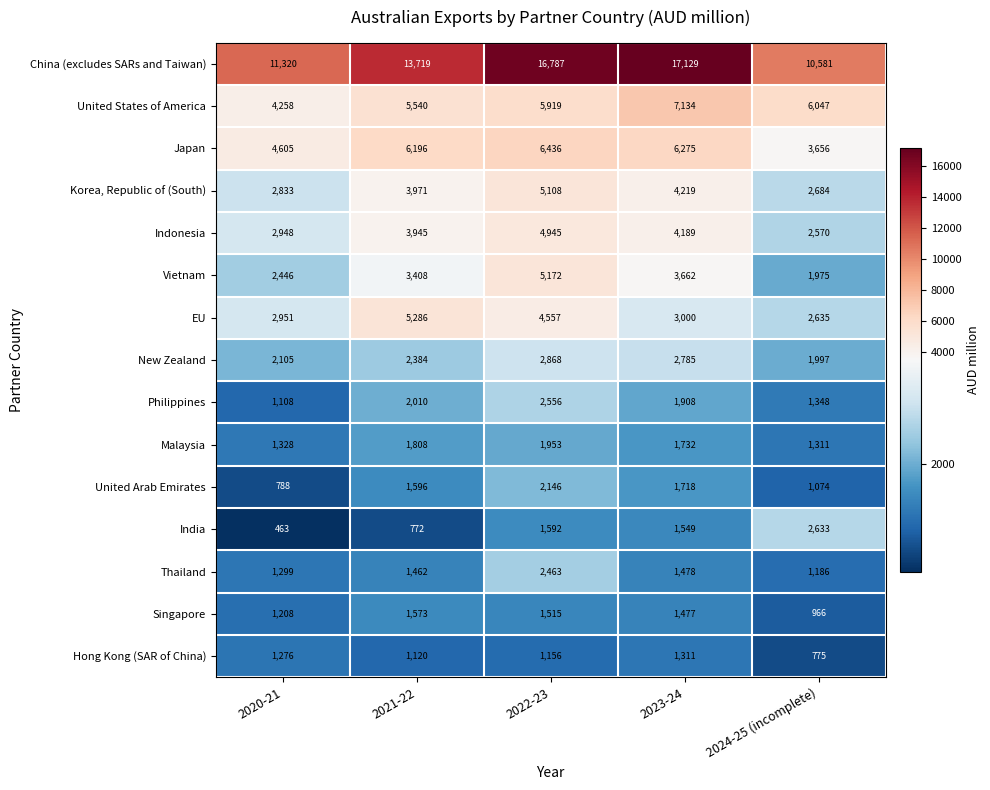

List the series in order of their peak value, highest first.

China (excludes SARs and Taiwan), United States of America, Japan, EU, Vietnam, Korea, Republic of (South), Indonesia, New Zealand, India, Philippines, Thailand, United Arab Emirates, Malaysia, Singapore, Hong Kong (SAR of China)